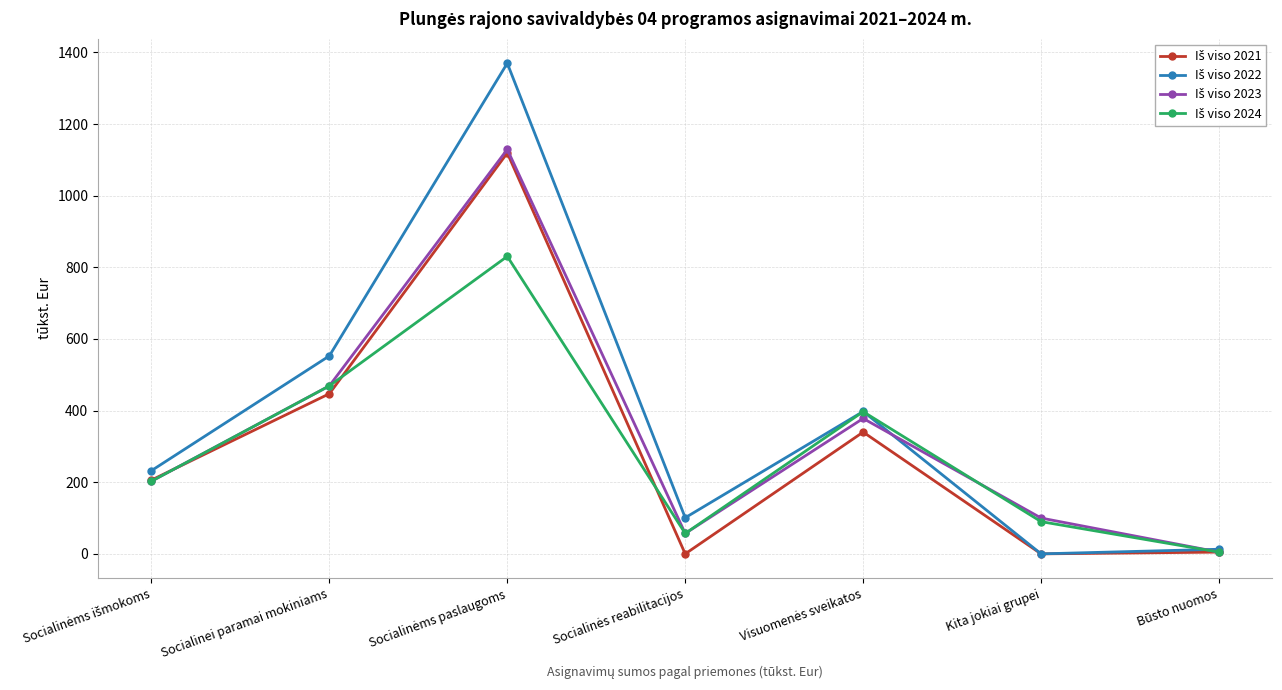

What is the greatest value displayed?

1369.8